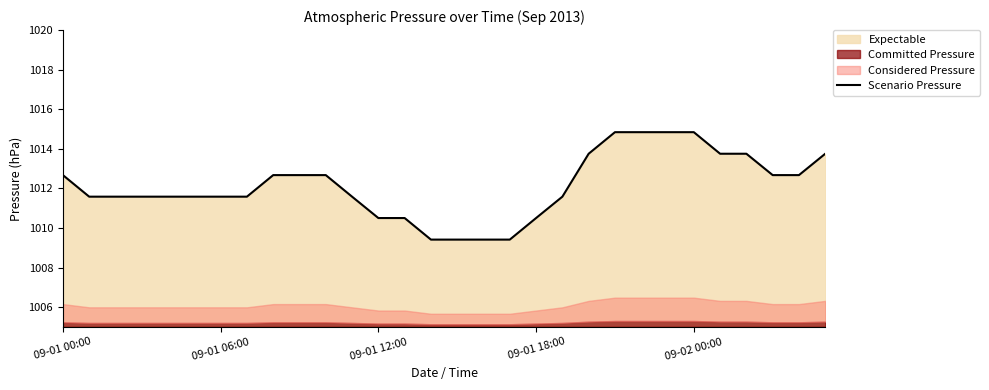

What is the label of the 25th point from the right?

5